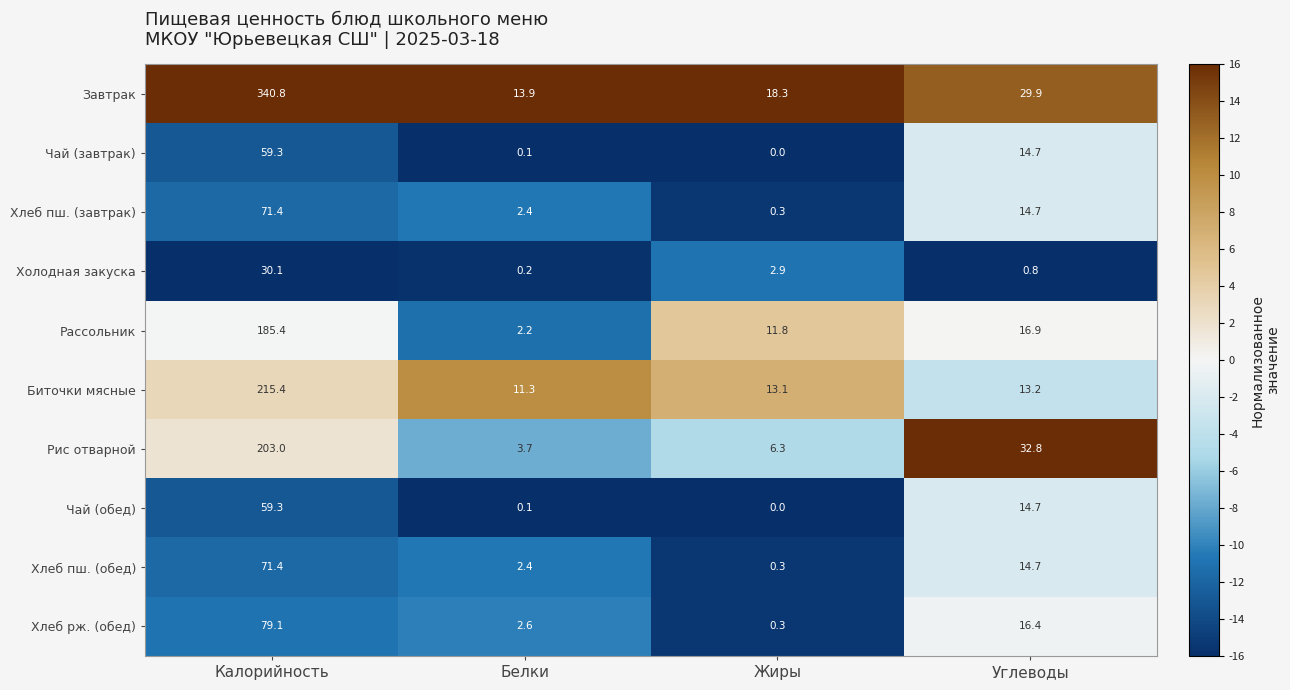

Rank the categories by Хлеб рж. (обед) value from highest to lowest.

Калорийность, Углеводы, Белки, Жиры